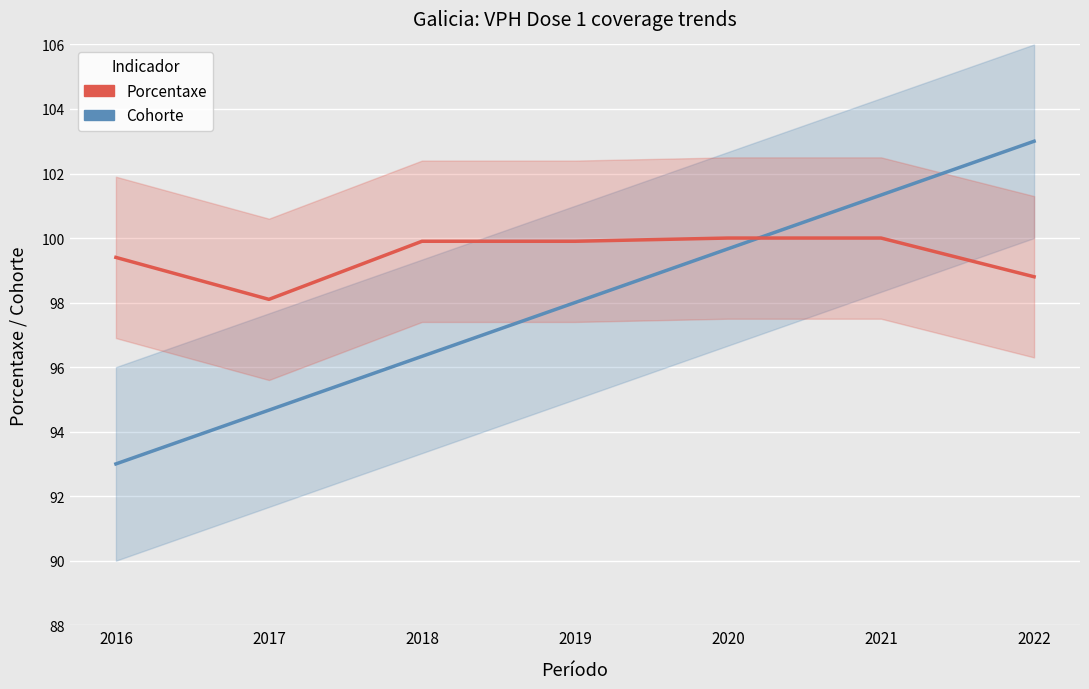

Rank the series at 2017 from lowest to highest value.

Cohorte, Porcentaxe